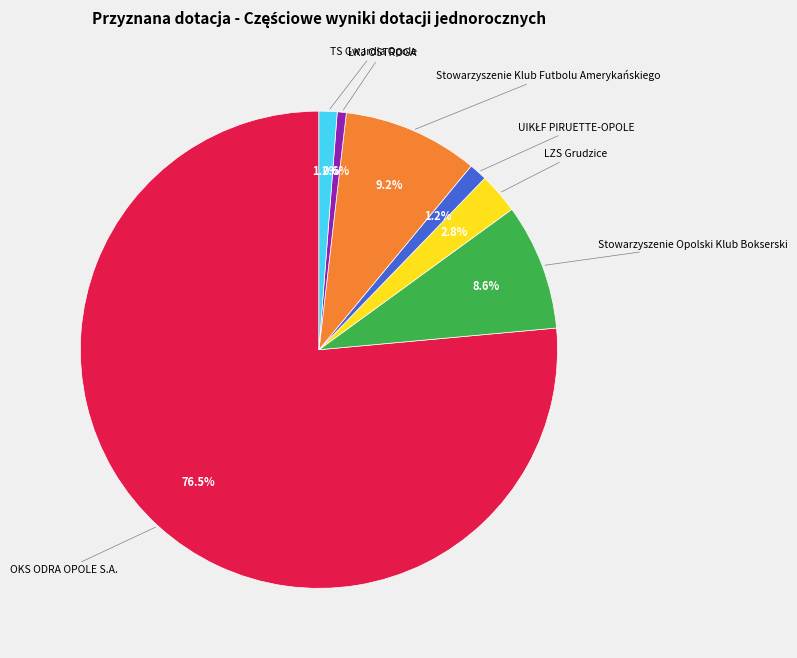

Is there a majority slice in this chart?

Yes